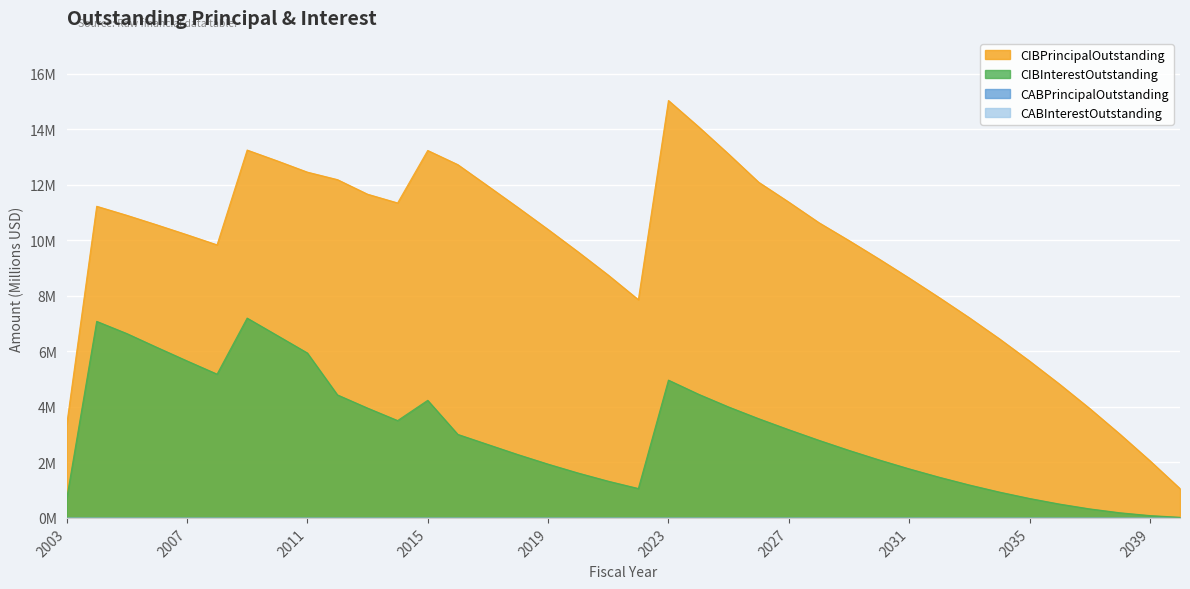

Which series changed the most between 2014 and 2025?

CIBPrincipalOutstanding